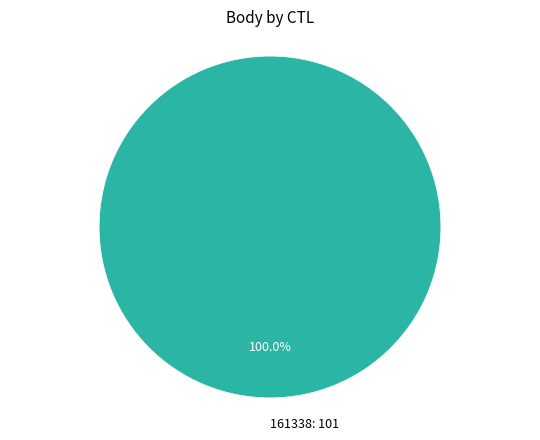

Count the number of slices in the pie.

1